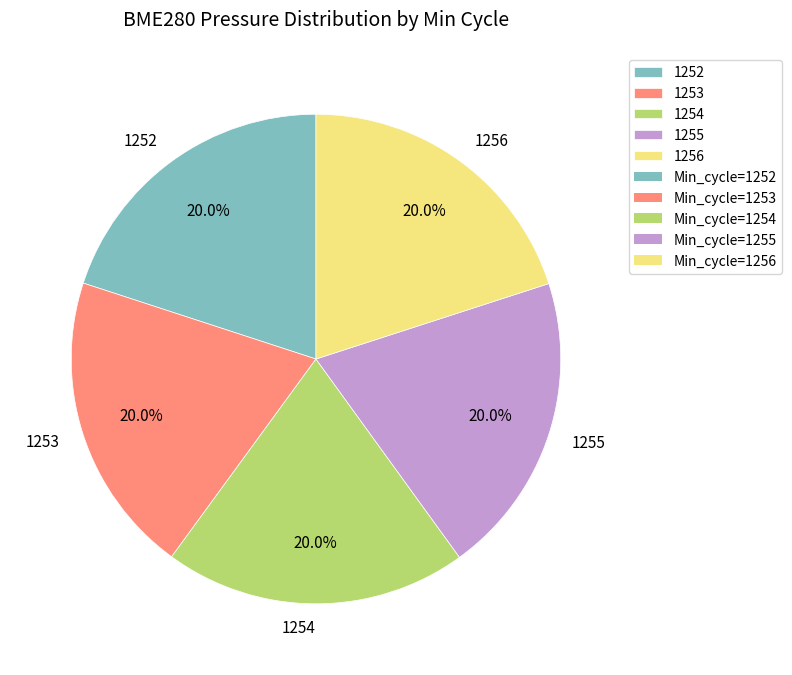

The 1253 slice represents 12% of the pie. True or false?

False